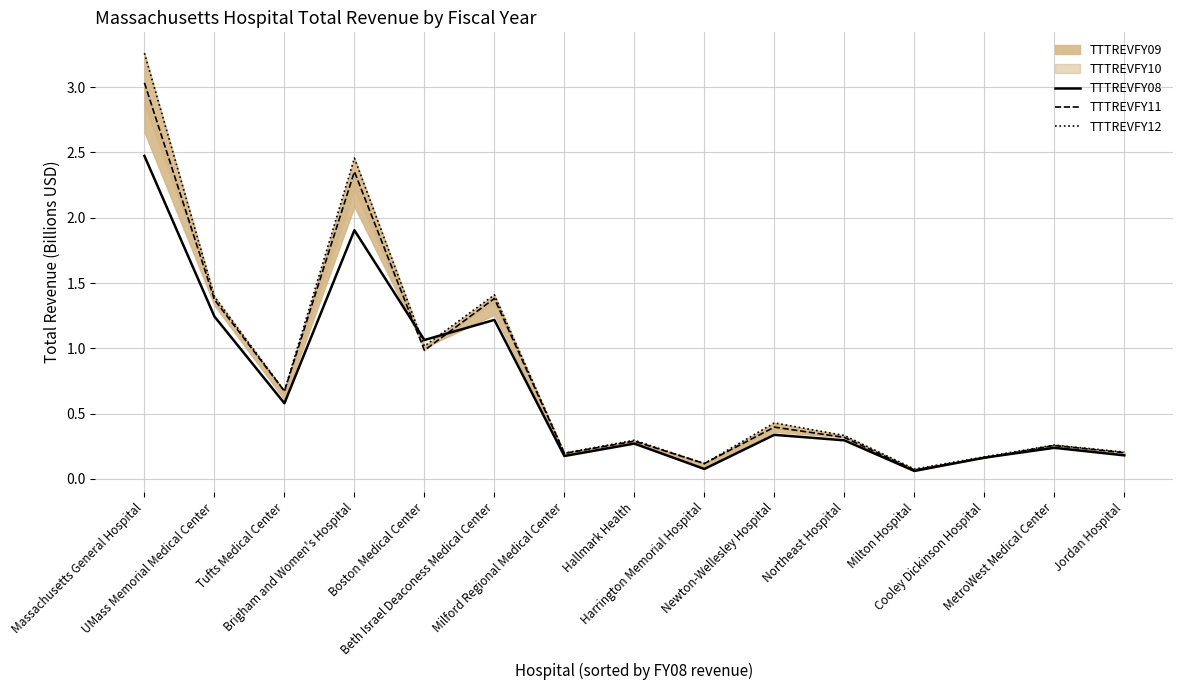

The value of TTTREVFY11 at Newton-Wellesley Hospital is 0.4. True or false?

True